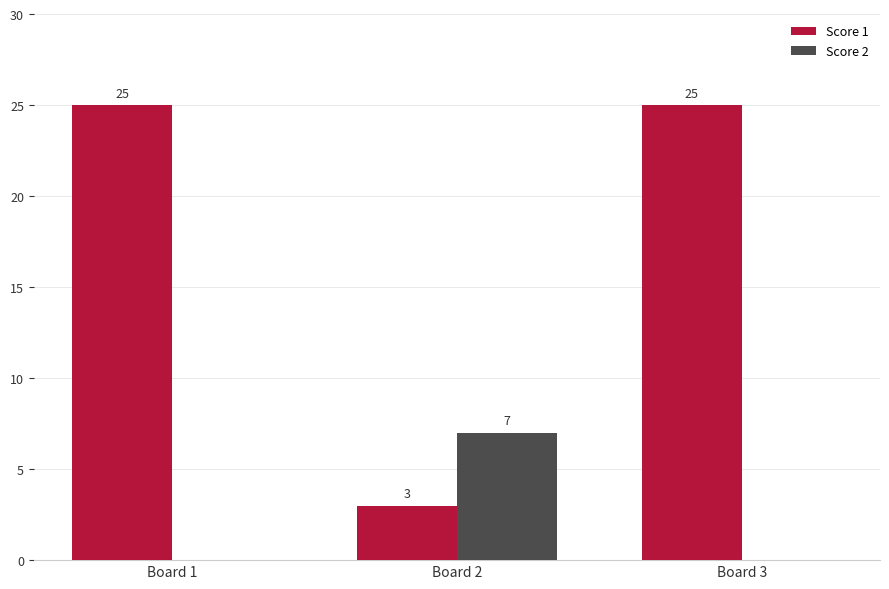

What is the total value across all series at Board 3?

25